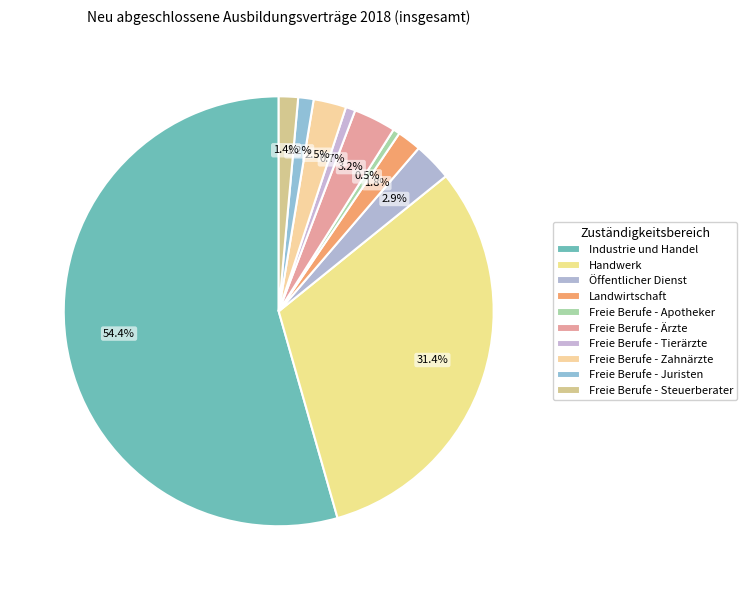

Count the number of slices in the pie.

10